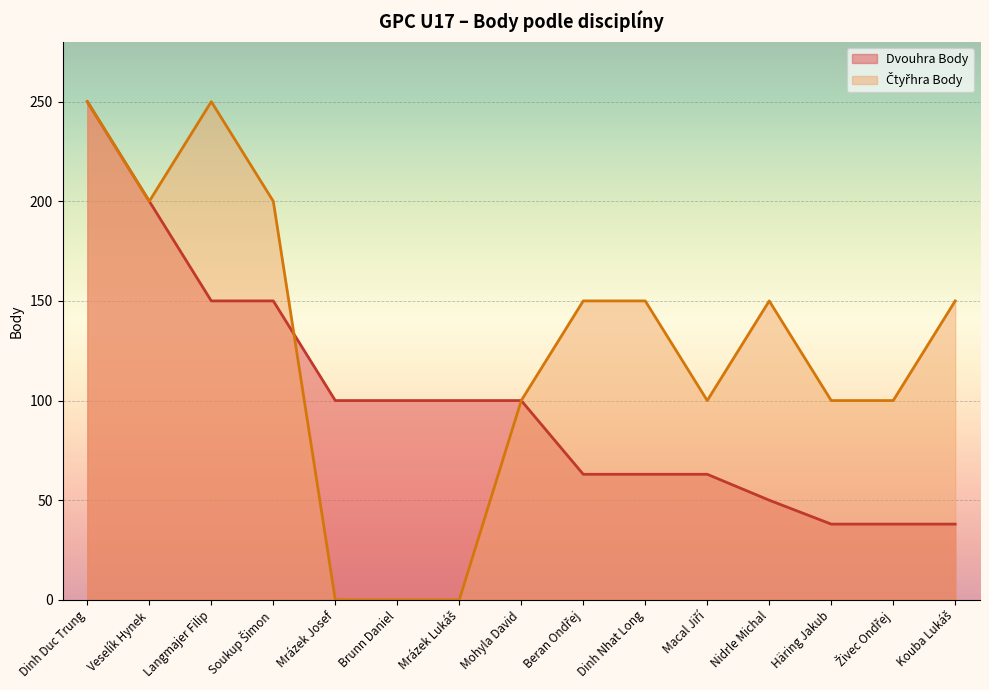

List the series in order of their peak value, highest first.

Dvouhra Body, Čtyřhra Body